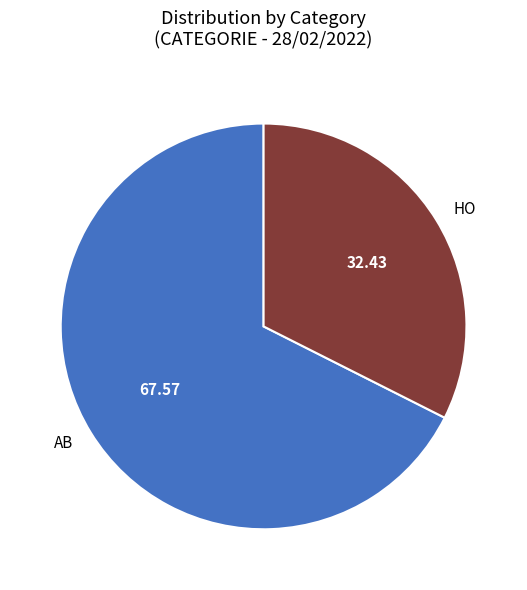

Between HO and AB, which is larger?

AB